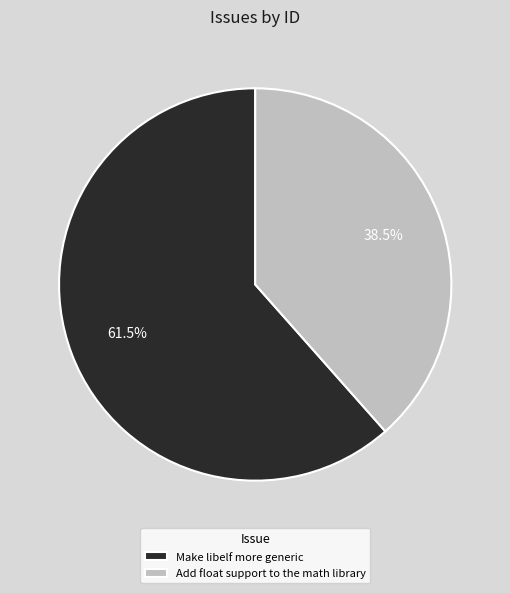

Rank the categories by value from highest to lowest.

Make libelf more generic, Add float support to the math library